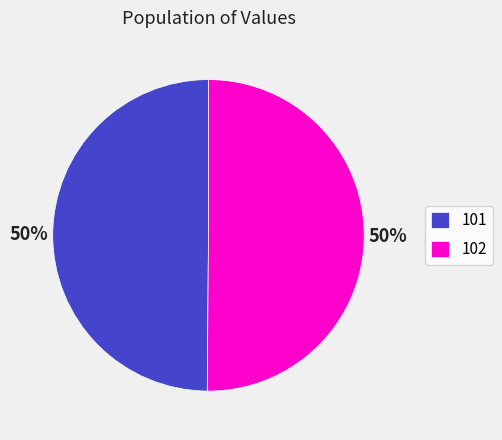

What is the ratio of the value at 101 to the value at 102?

1.0